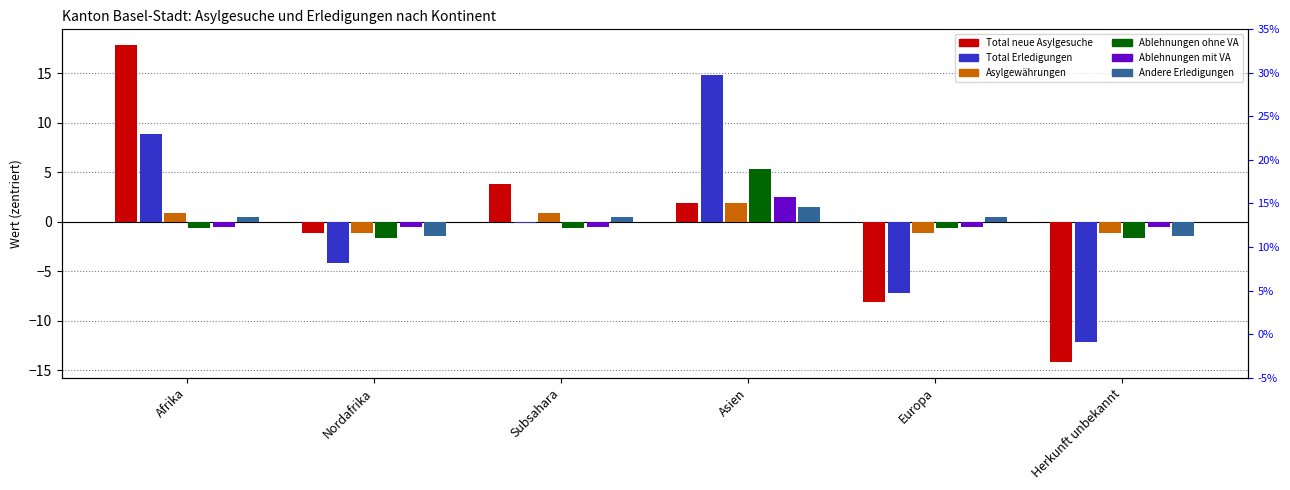

Is it true that Andere Erledigungen equals -0.4 at Herkunft unbekannt?

False